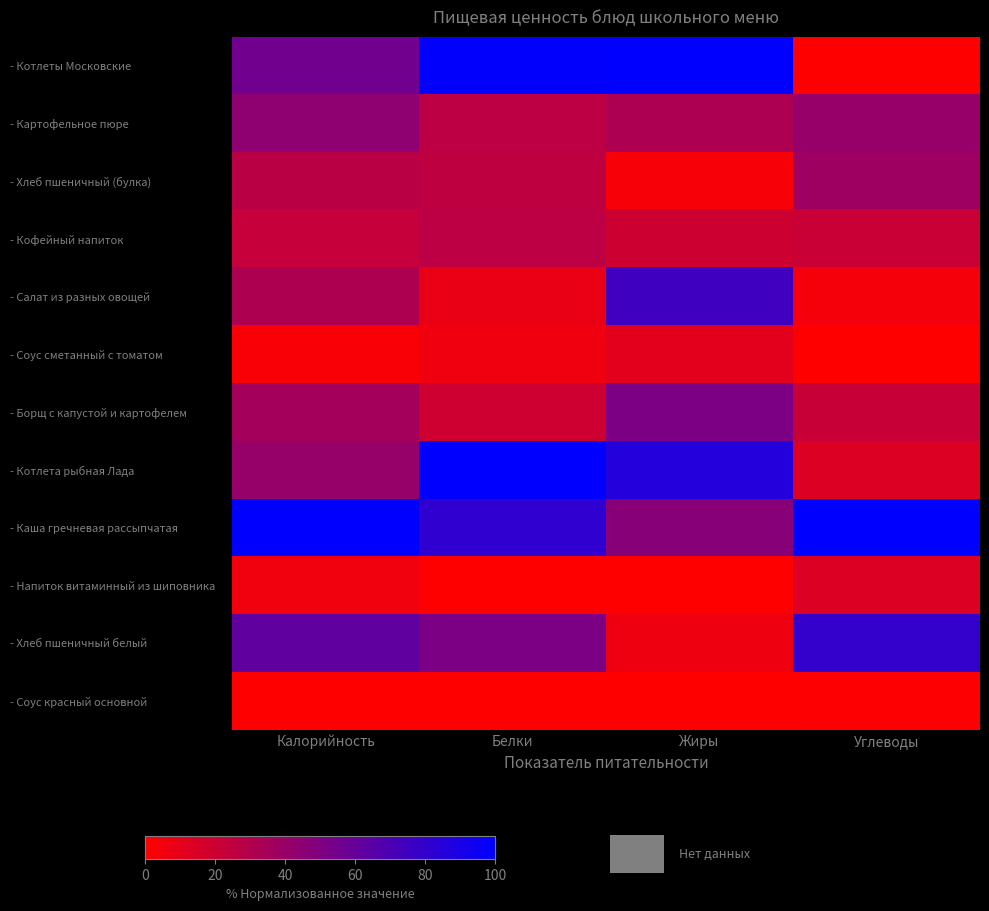

At Калорийность, list the series in order from largest to smallest.

- Каша гречневая рассыпчатая, - Хлеб пшеничный белый, - Котлеты Московские, - Картофельное пюре, - Котлета рыбная Лада, - Борщ с капустой и картофелем, - Салат из разных овощей, - Хлеб пшеничный (булка), - Кофейный напиток, - Напиток витаминный из шиповника, - Соус сметанный с томатом, - Соус красный основной